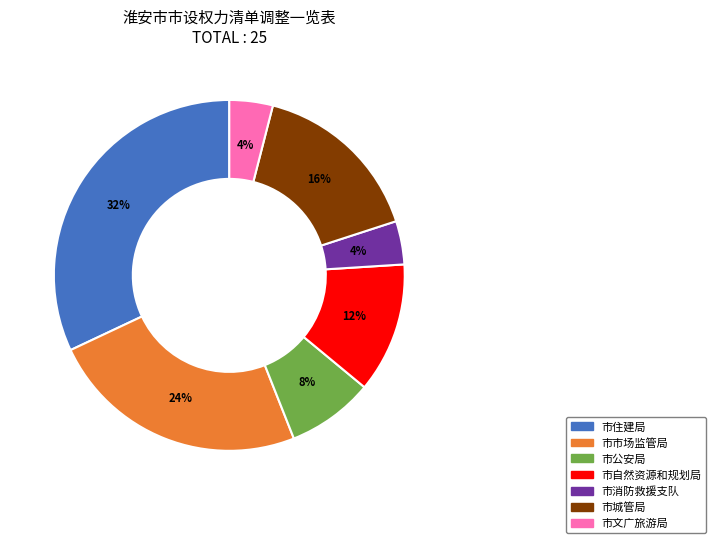

Does 市城管局 represent more than half of the total?

No